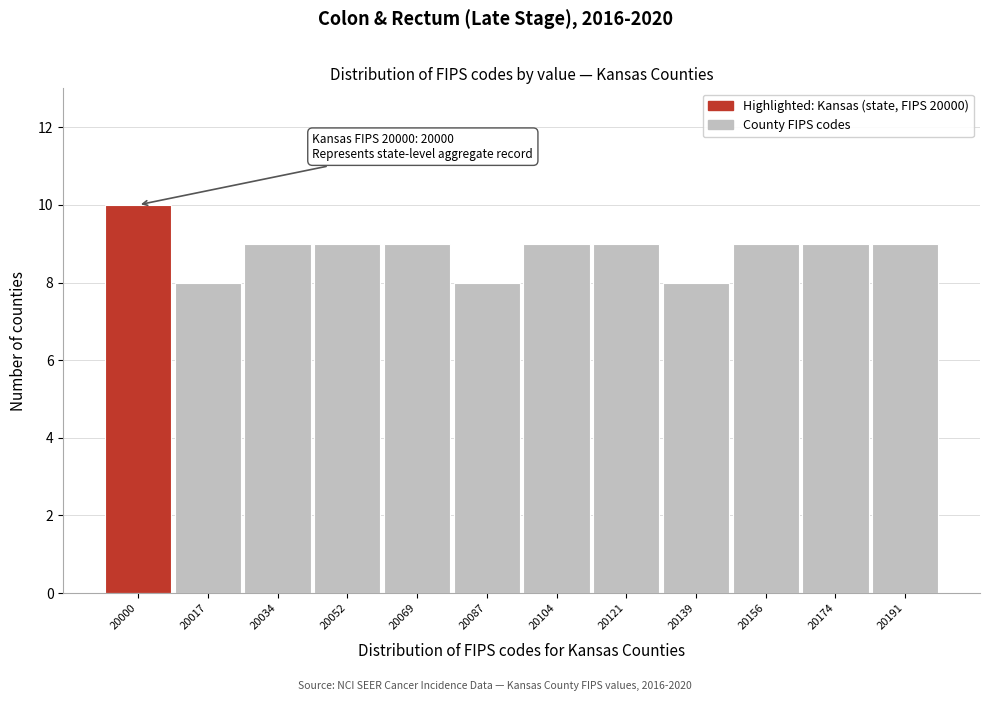

Reading left to right, transcribe all the data shown in this chart.

10	8	9	9	9	8	9	9	8	9	9	9